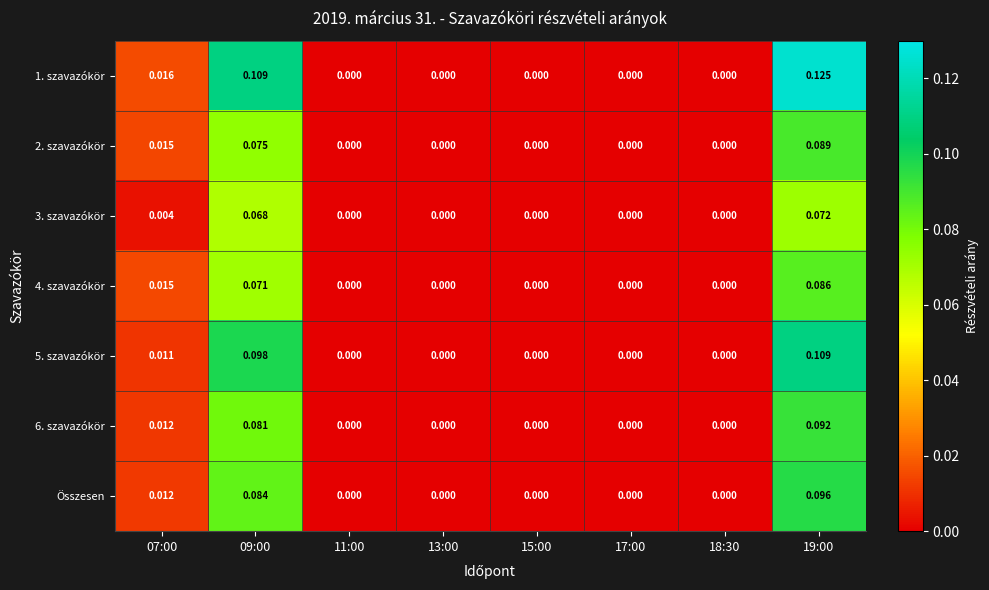

How many values in the 2. szavazókör series exceed 0?

3